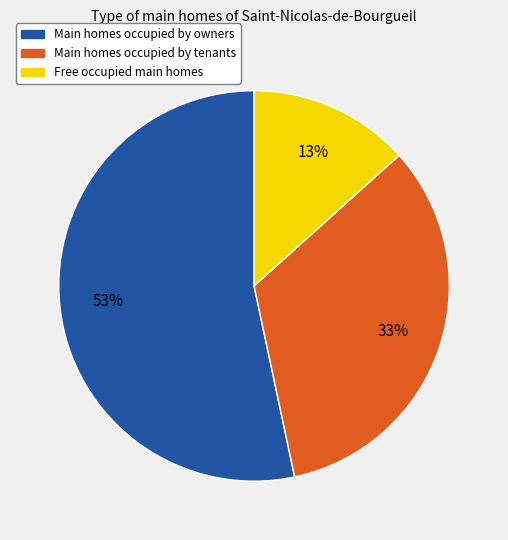

Is it true that Main homes occupied by tenants is 46% of the pie?

False